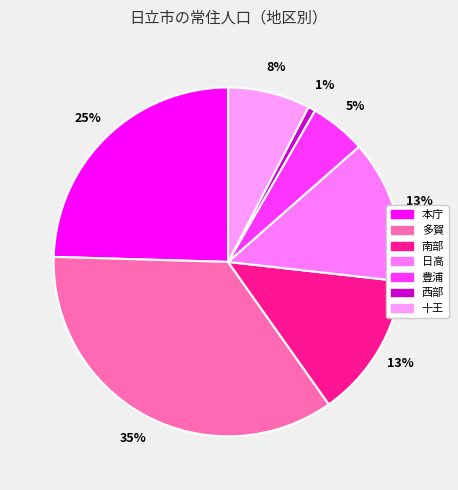

Is there a majority slice in this chart?

No